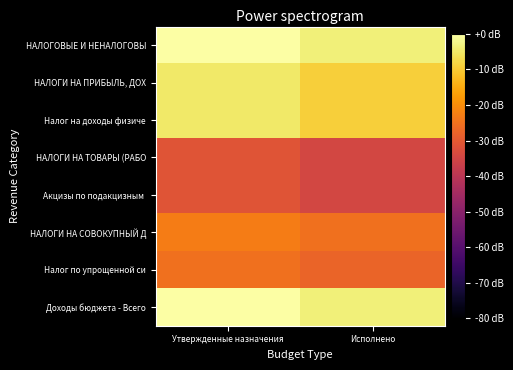

Which series has the largest total across all categories?

Доходы бюджета - Всего